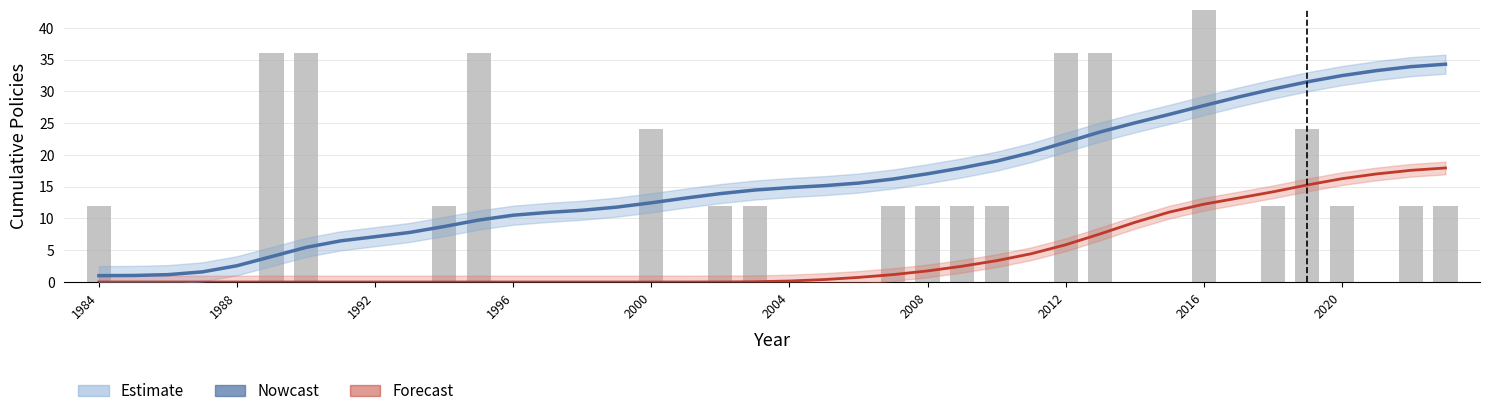

What is the value of the Estimate bar at the 24th from the left?

16.2